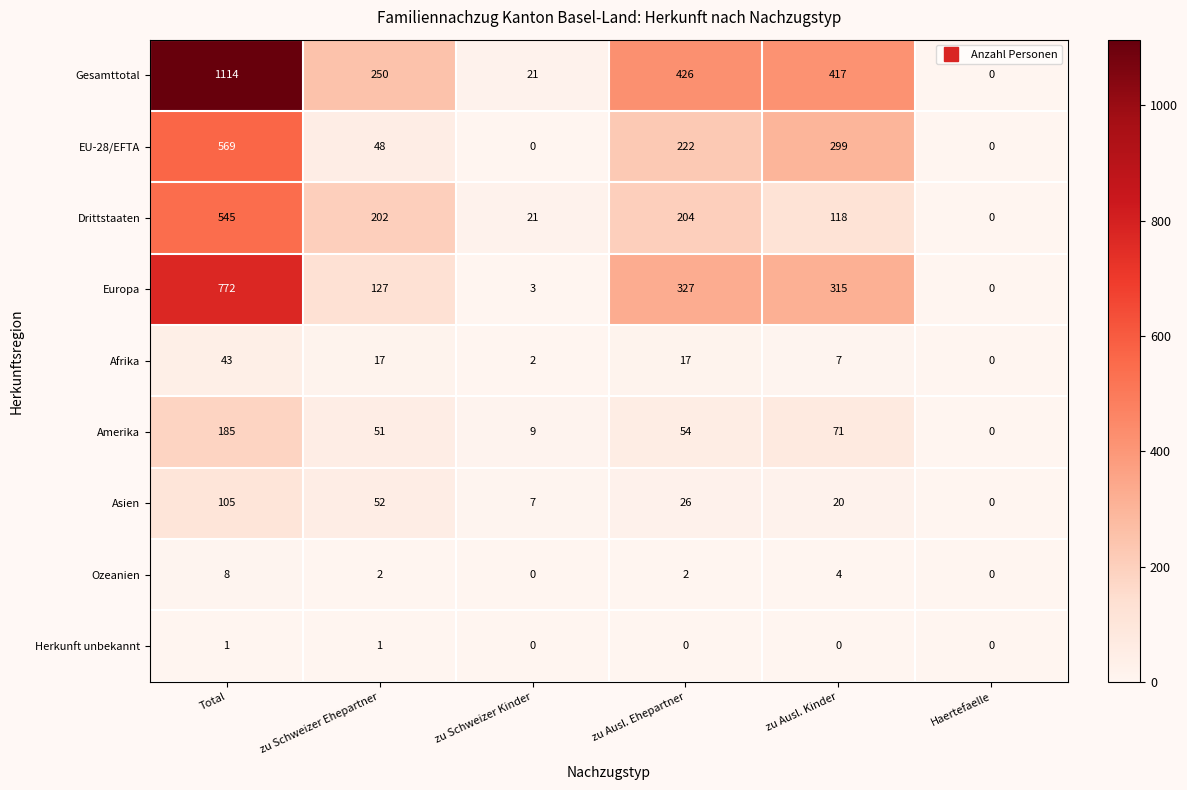

What is the difference between the Afrika values at zu Ausl. Kinder and Haertefaelle?

7